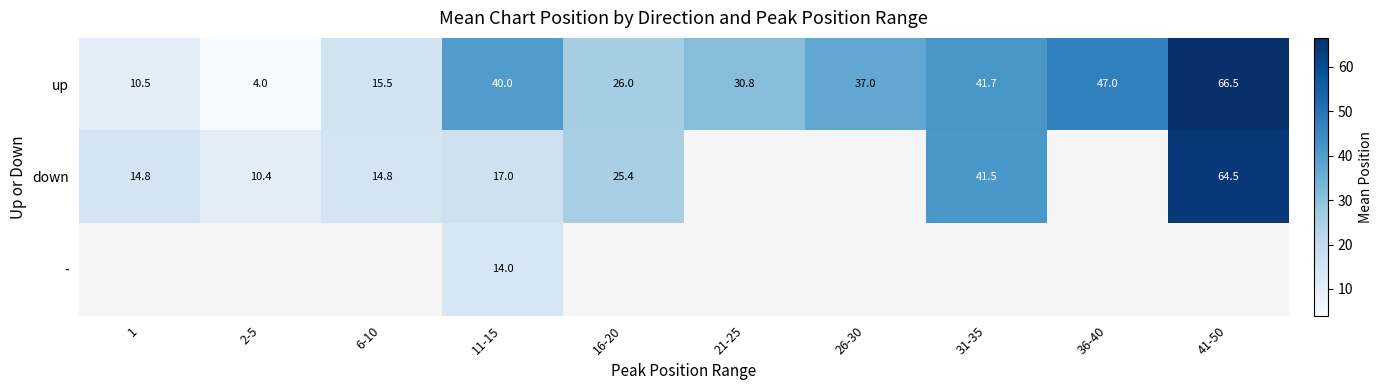

At which label does up first exceed 37?

11-15